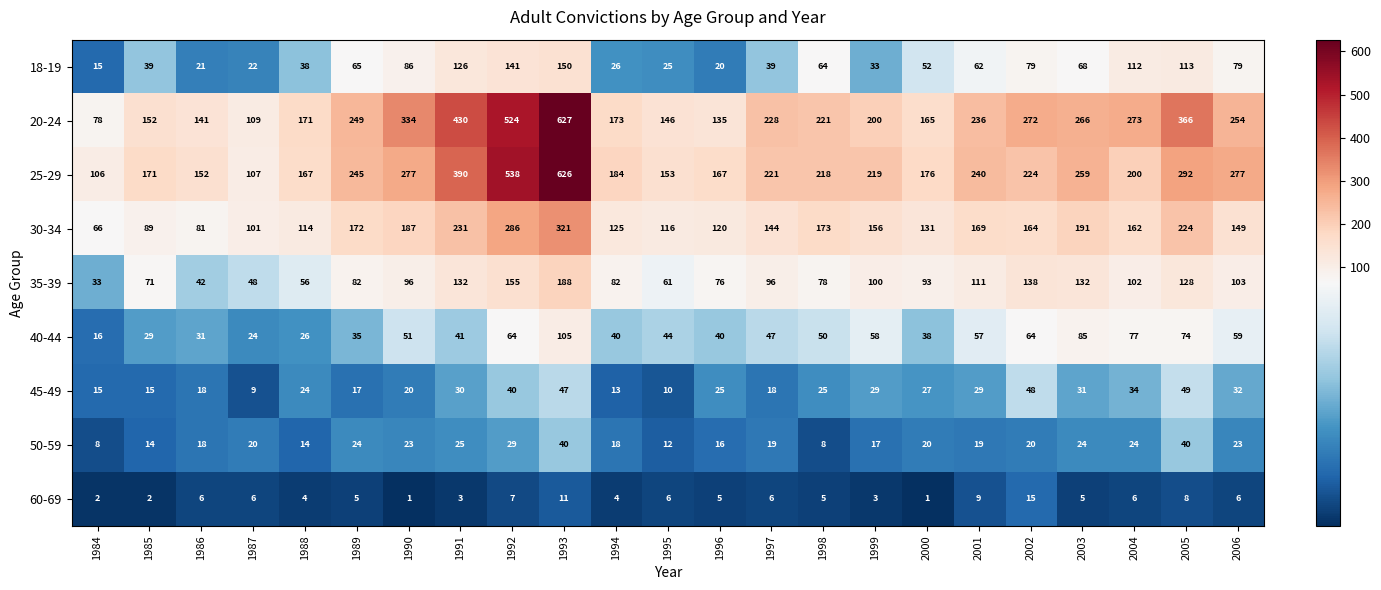

How many series are shown in this chart?

9